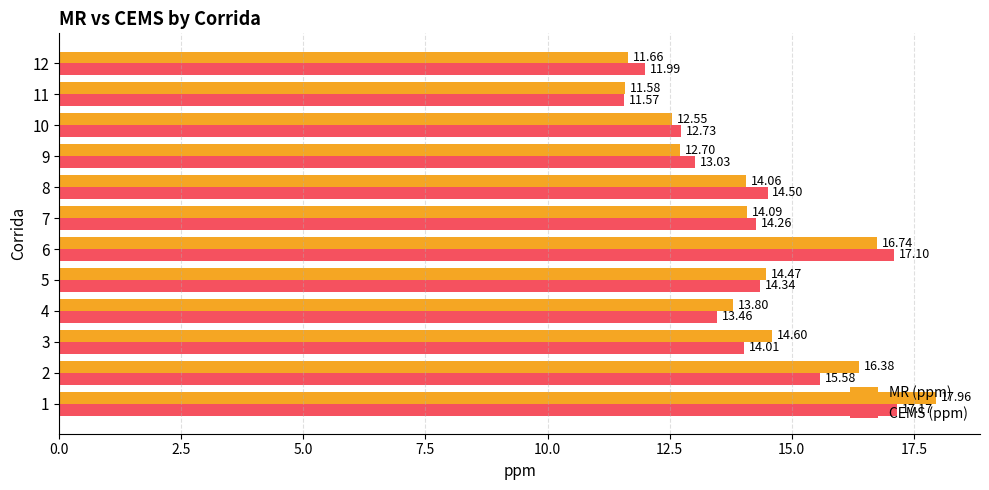

What value does the MR (ppm) series have at 11?

11.6